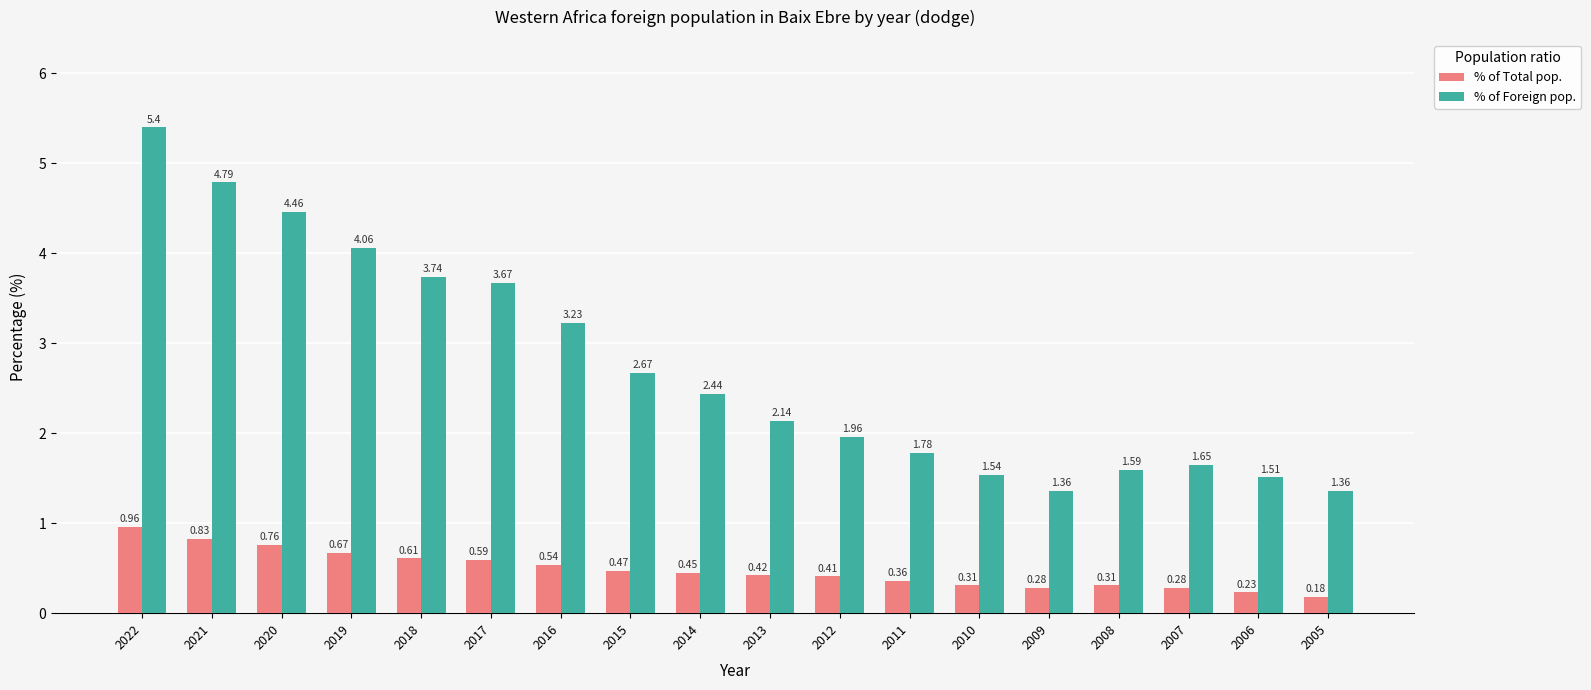

What is the greatest value displayed?

5.4